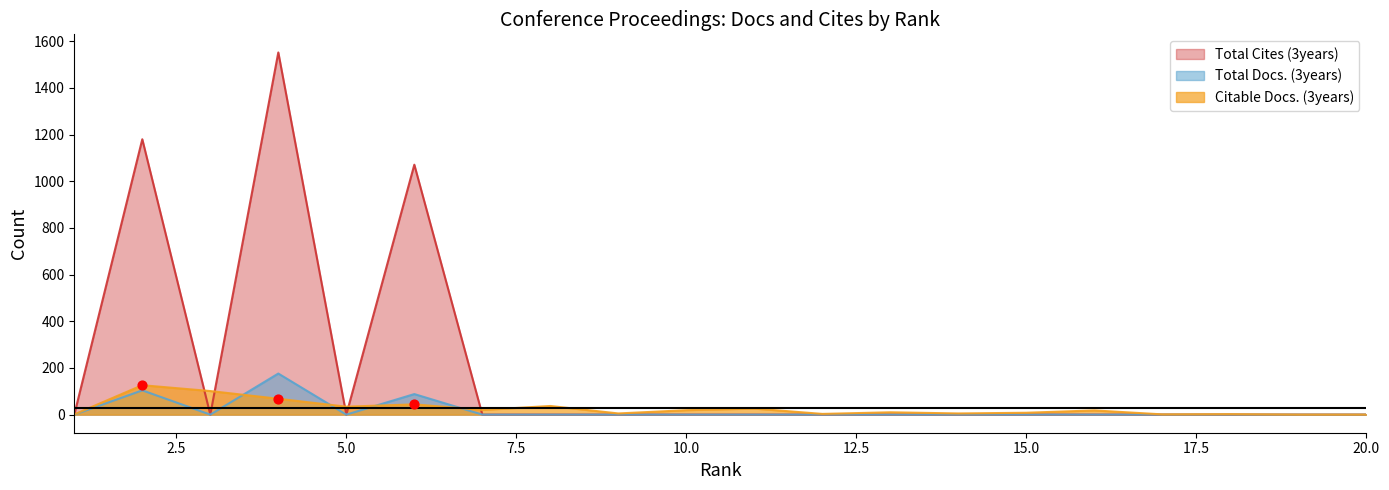

Which series has the largest Y range (max minus min)?

Total Cites (3years)